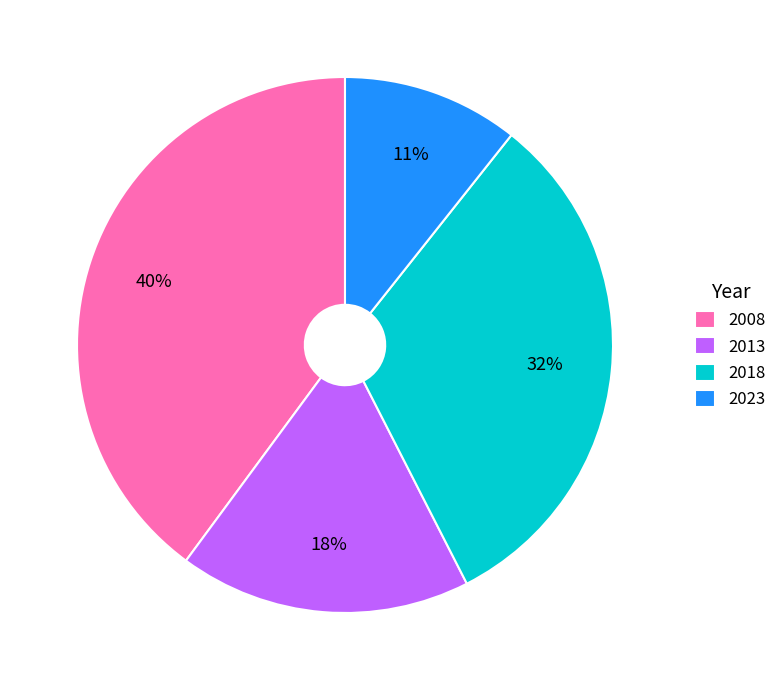

To the nearest percent, what is the average slice percentage?

25%